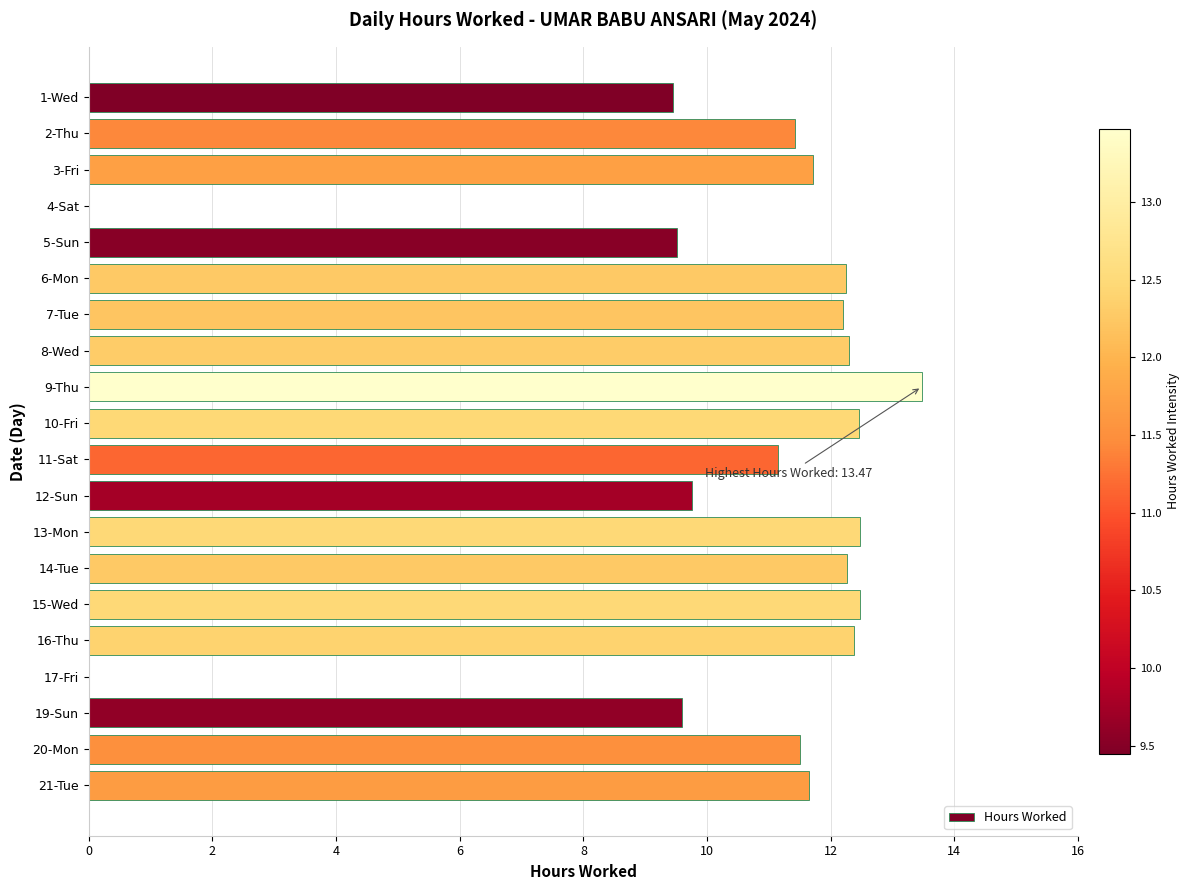

Approximately how many times larger is the value at 19-Sun compared to 1-Wed?

1.0